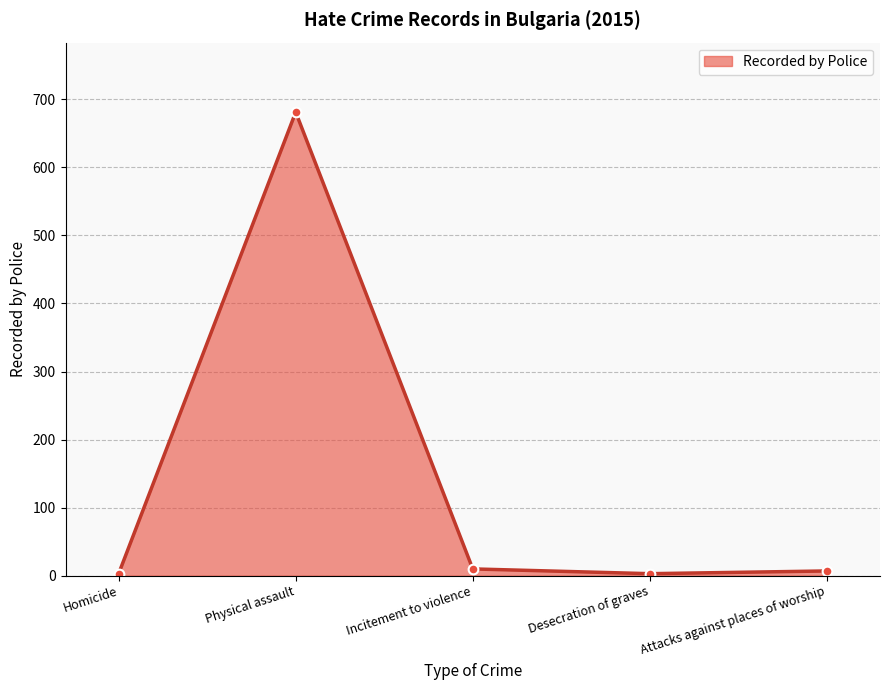

True or false: the data shows 10 at Incitement to violence.

True